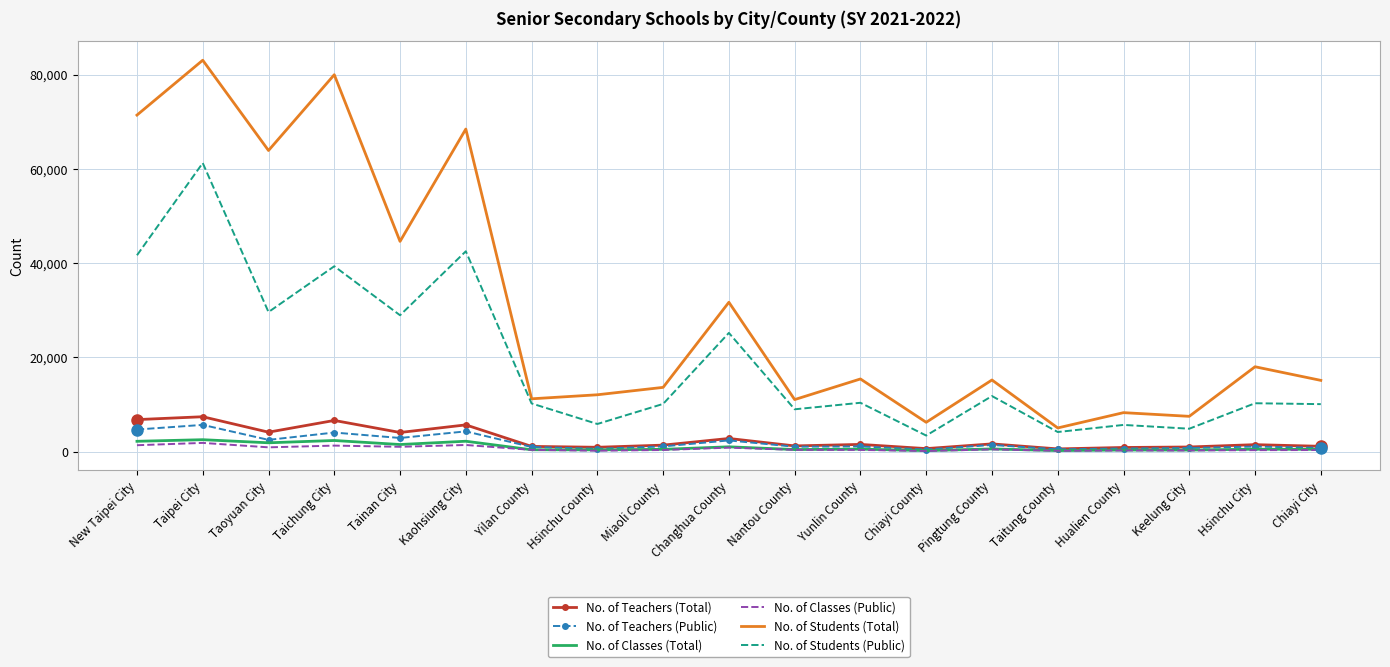

Where is the first local minimum for No. of Students (Public)?

Taoyuan City